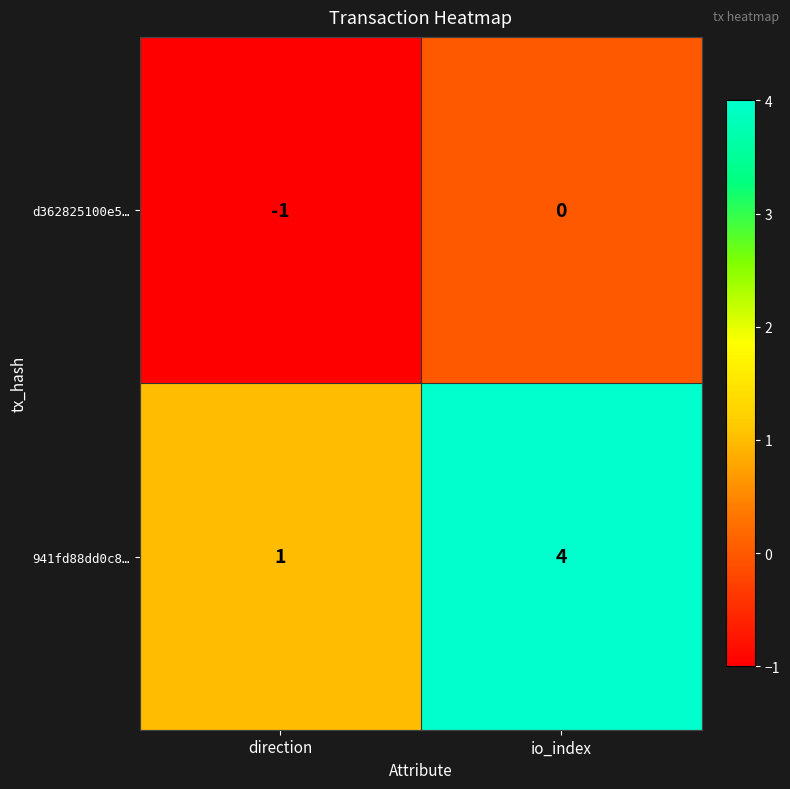

The value of 941fd88dd0c8… at direction is 1. True or false?

True